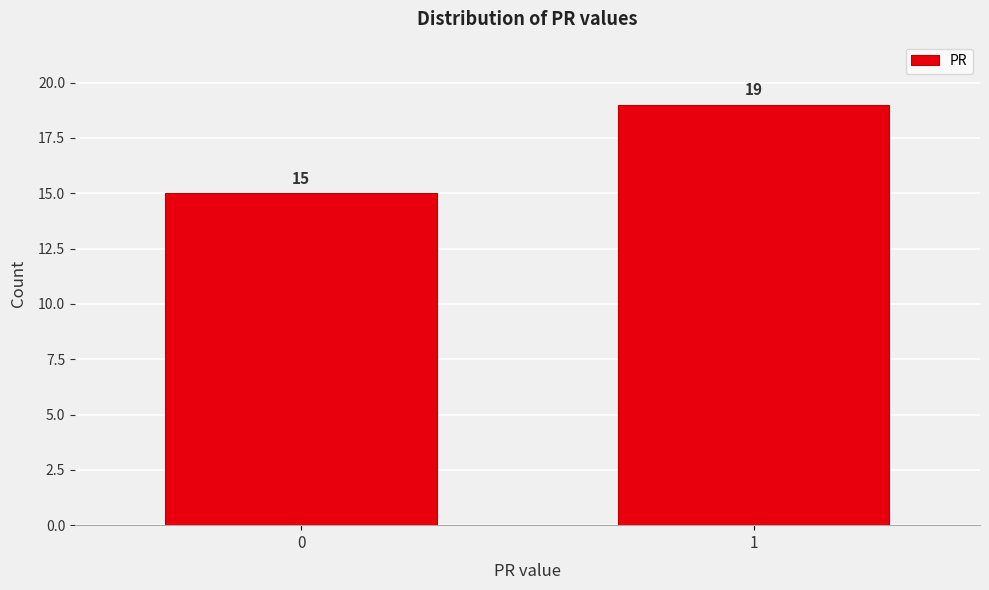

Reading left to right, extract all data points from this chart.

15	19